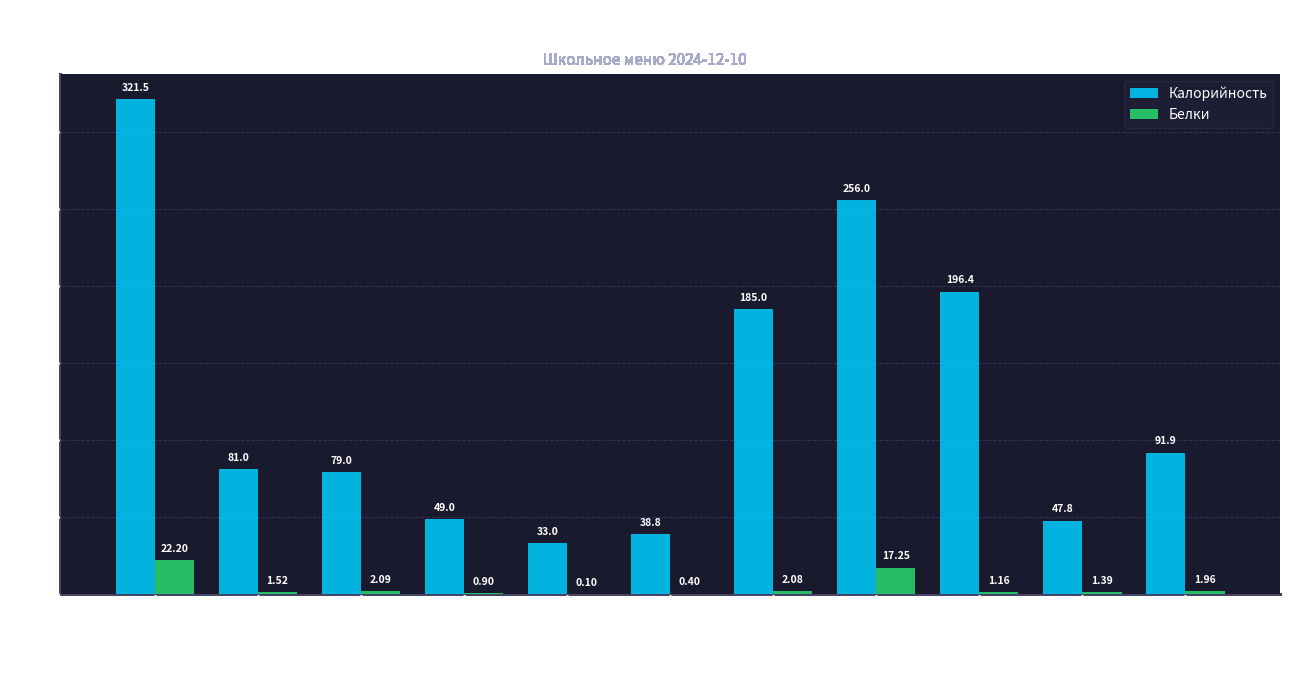

What is the total value across all series at хлеб черн.?

93.9